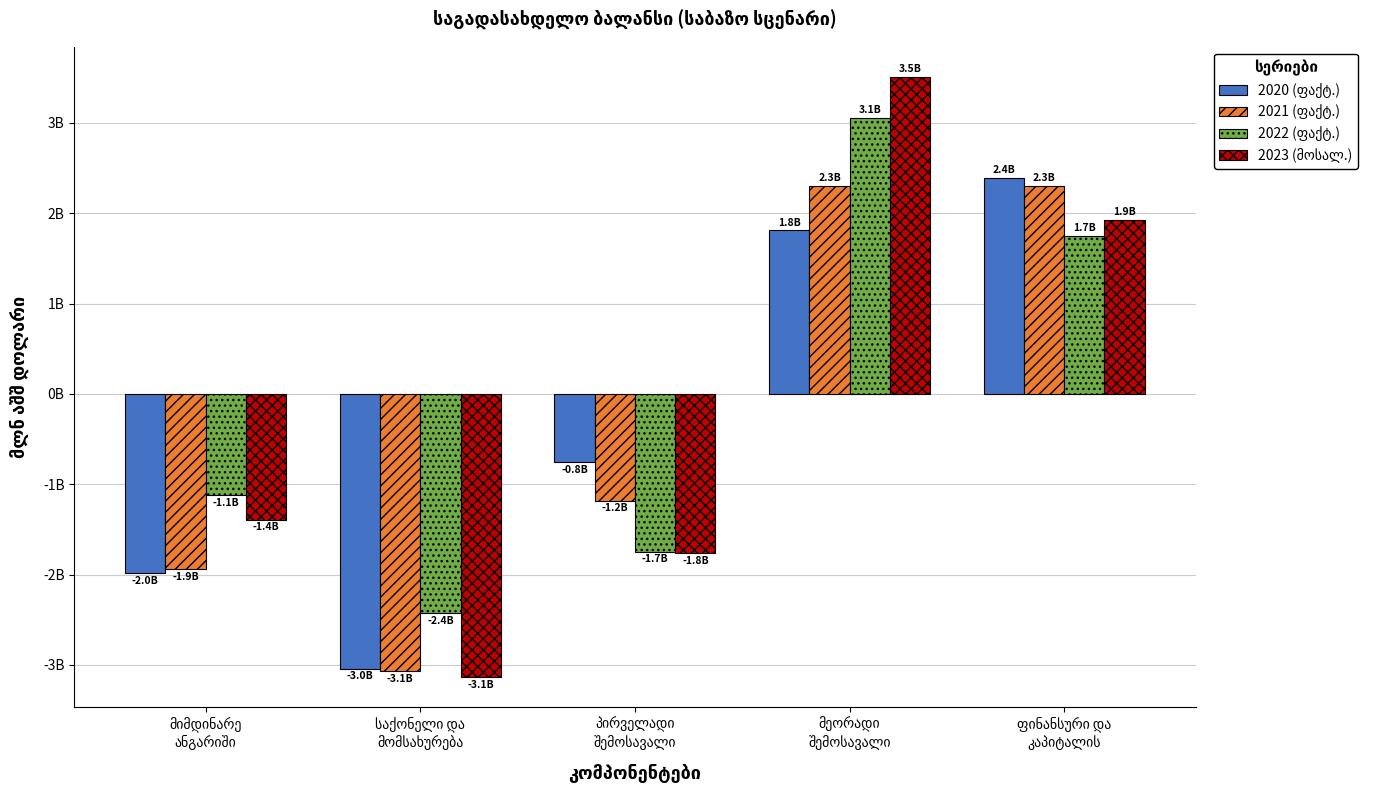

At how many categories does at least one series exceed 1304?

2